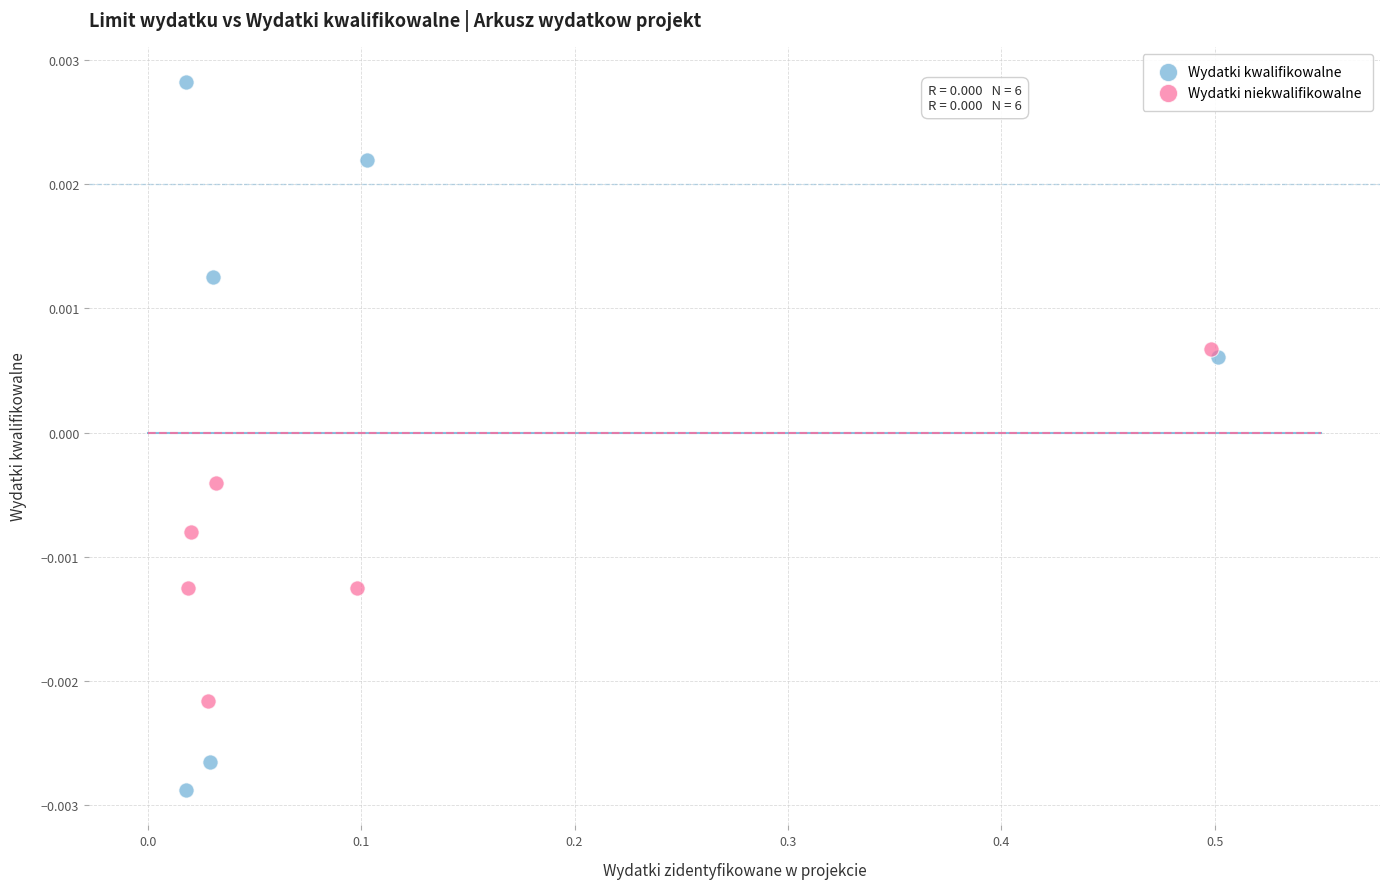

Which series has the largest Y range (max minus min)?

Wydatki kwalifikowalne